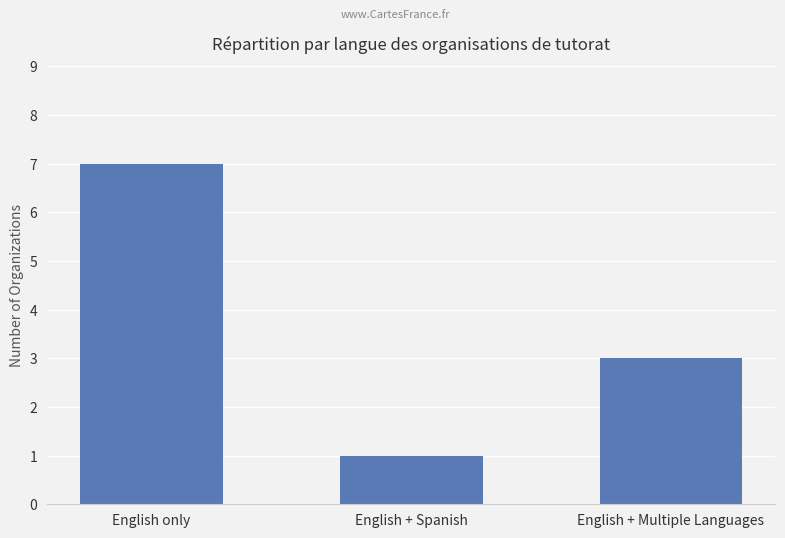

What is the label of the 1st bar from the left?

English only